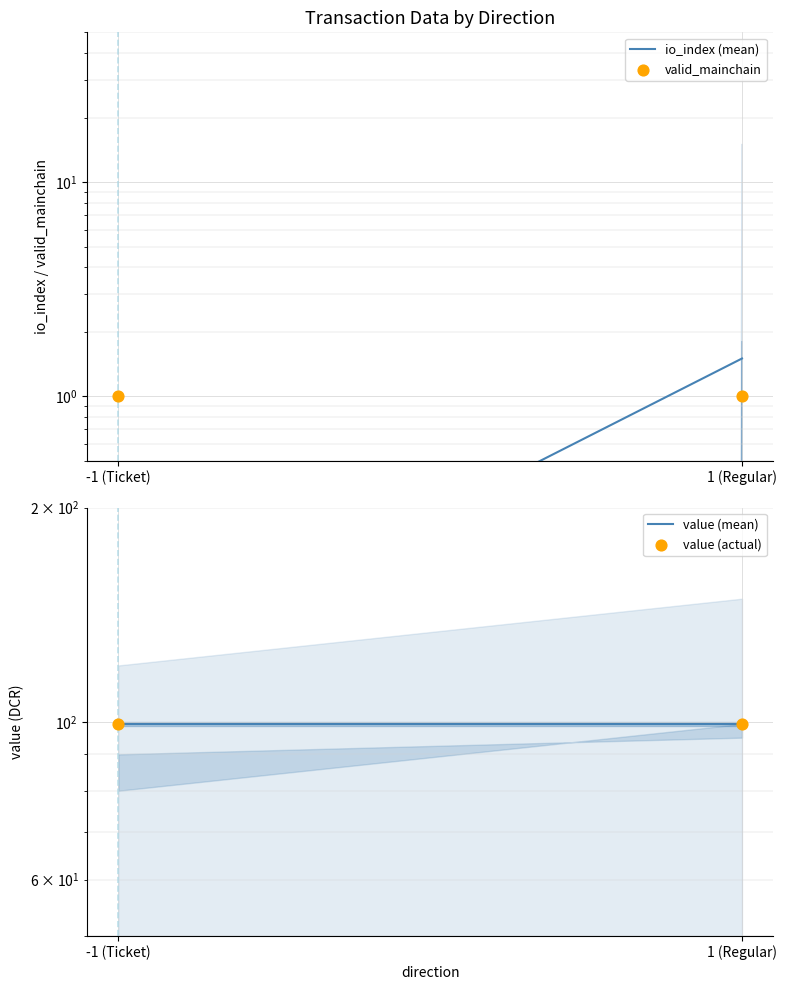

Which series contains the lowest Y value?

io_index (mean)